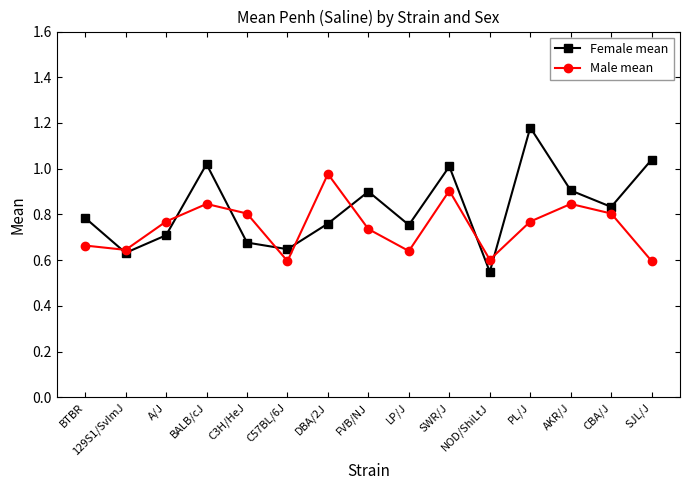

What is the difference between the second highest and minimum values in the Male mean series?

0.3